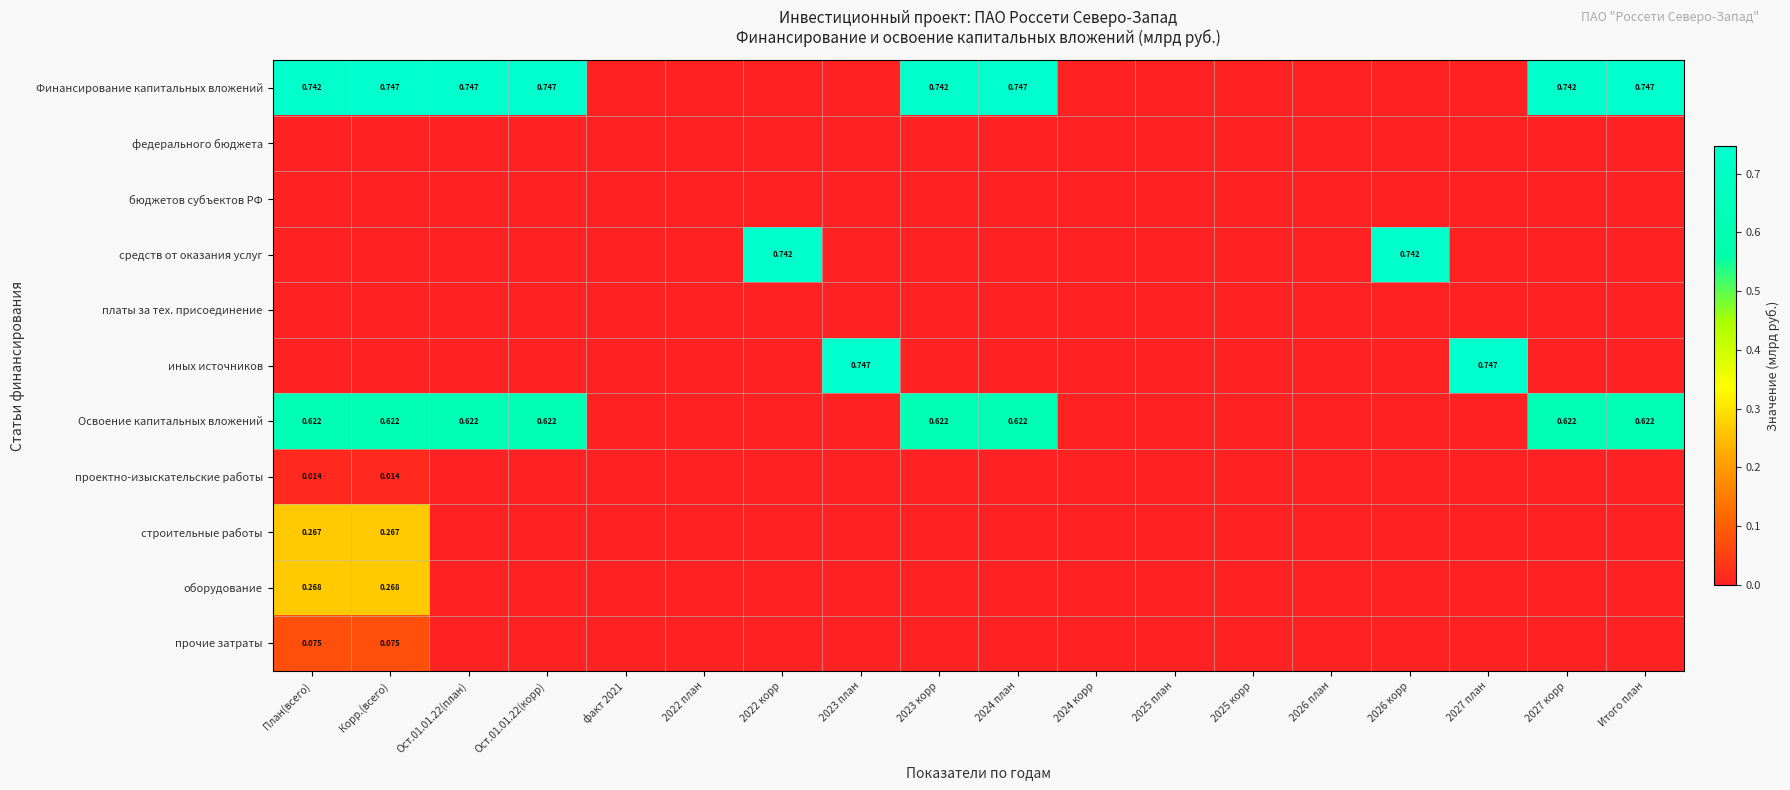

What is the difference between the second highest and second lowest values in the средств от оказания услуг series?

0.7